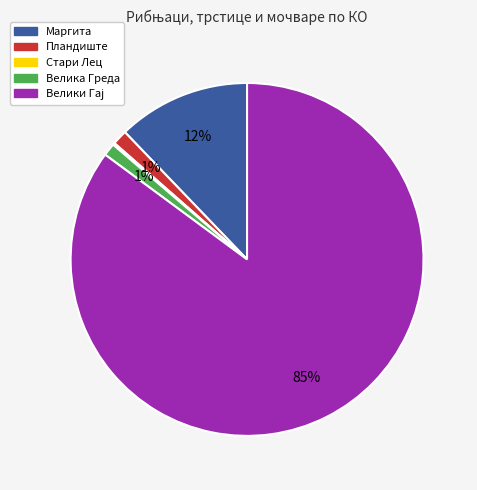

The Пландиште slice represents 11% of the pie. True or false?

False